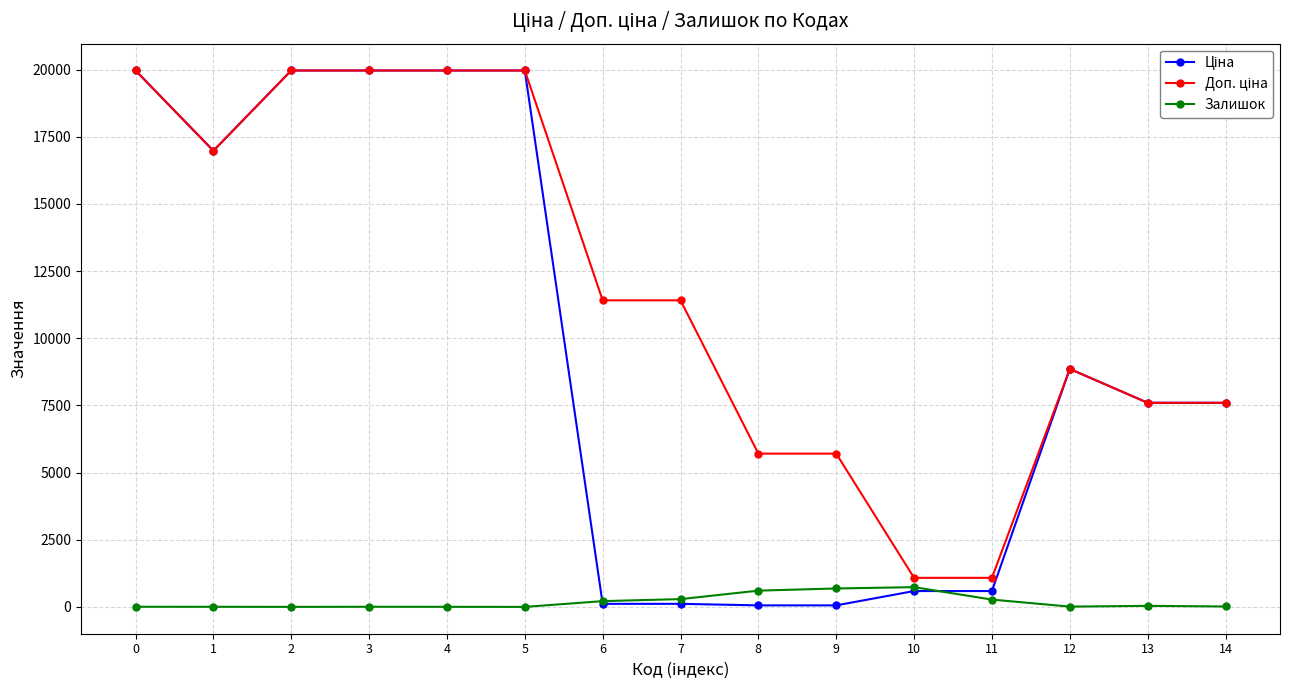

What is the maximum value shown in the chart?

19964.2